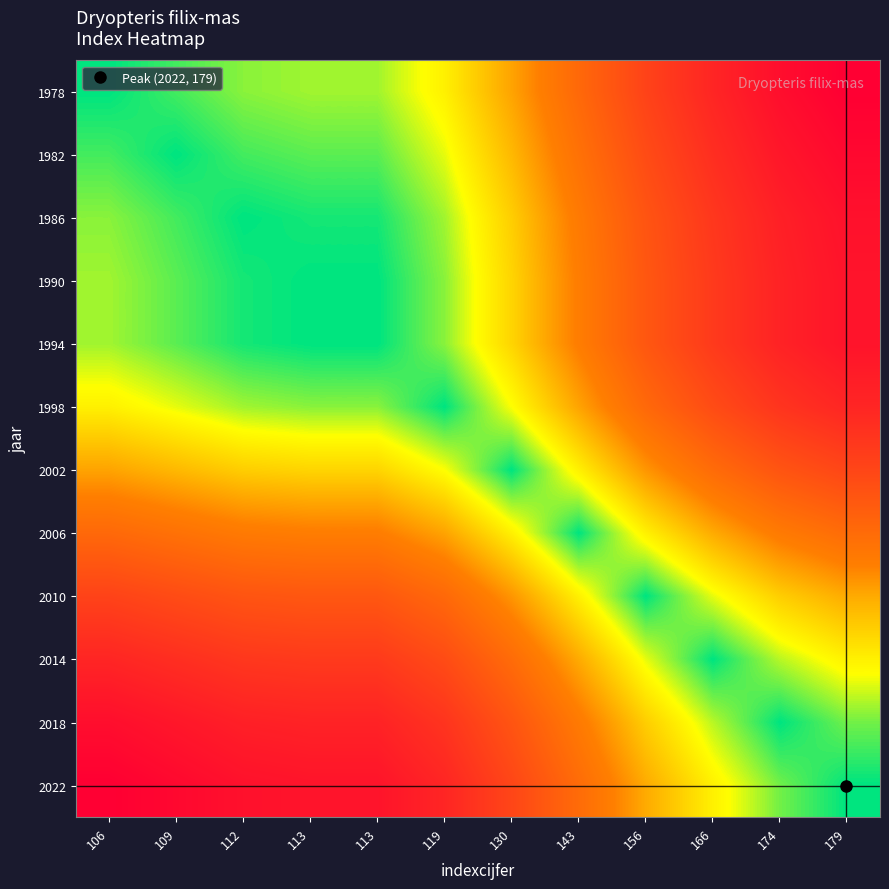

Reading left to right, transcribe all the data shown in this chart.

1978: 106=0	109=3	112=6	113=7	113=7	119=13	130=24	143=37	156=50	166=60	174=68	179=73
1982: 106=3	109=0	112=3	113=4	113=4	119=10	130=21	143=34	156=47	166=57	174=65	179=70
1986: 106=6	109=3	112=0	113=1	113=1	119=7	130=18	143=31	156=44	166=54	174=62	179=67
1990: 106=7	109=4	112=1	113=0	113=0	119=6	130=17	143=30	156=43	166=53	174=61	179=66
1994: 106=7	109=4	112=1	113=0	113=0	119=6	130=17	143=30	156=43	166=53	174=61	179=66
1998: 106=13	109=10	112=7	113=6	113=6	119=0	130=11	143=24	156=37	166=47	174=55	179=60
2002: 106=24	109=21	112=18	113=17	113=17	119=11	130=0	143=13	156=26	166=36	174=44	179=49
2006: 106=37	109=34	112=31	113=30	113=30	119=24	130=13	143=0	156=13	166=23	174=31	179=36
2010: 106=50	109=47	112=44	113=43	113=43	119=37	130=26	143=13	156=0	166=10	174=18	179=23
2014: 106=60	109=57	112=54	113=53	113=53	119=47	130=36	143=23	156=10	166=0	174=8	179=13
2018: 106=68	109=65	112=62	113=61	113=61	119=55	130=44	143=31	156=18	166=8	174=0	179=5
2022: 106=73	109=70	112=67	113=66	113=66	119=60	130=49	143=36	156=23	166=13	174=5	179=0